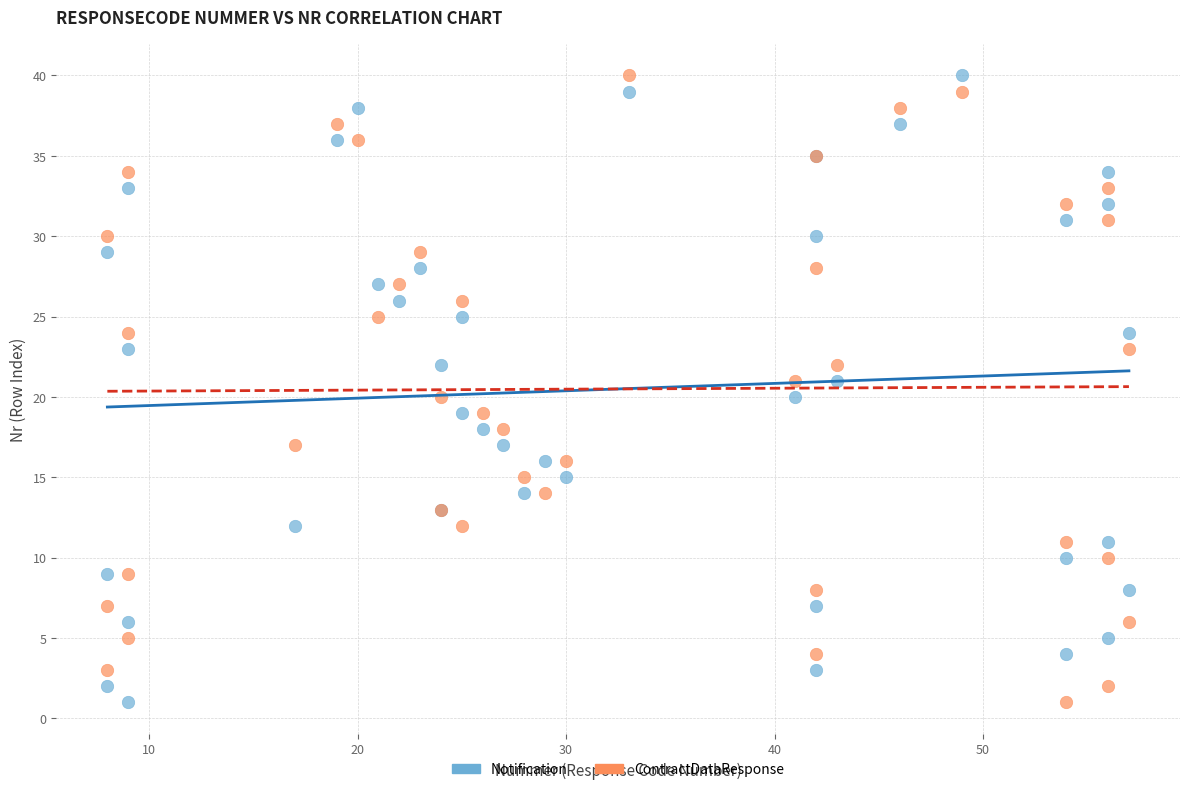

What is the X range (max minus min) for the scatter plot?

49